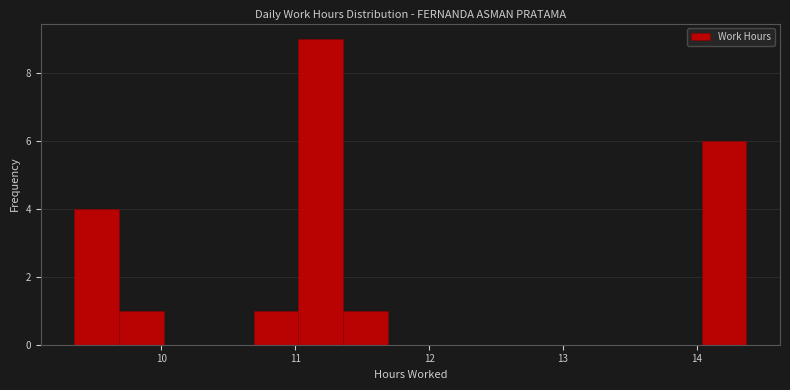

Read against the x-axis, roughly where is the centre of the tallest bar?

11.2